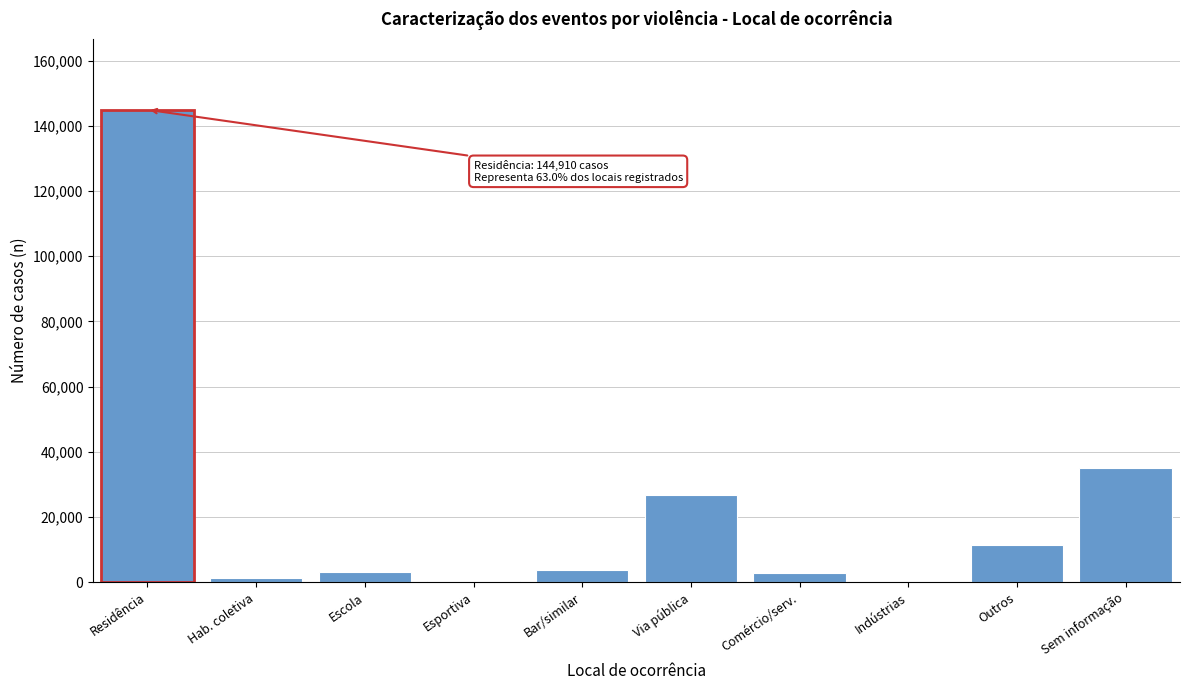

Where is the data nearest to the value 72562?

Sem informação